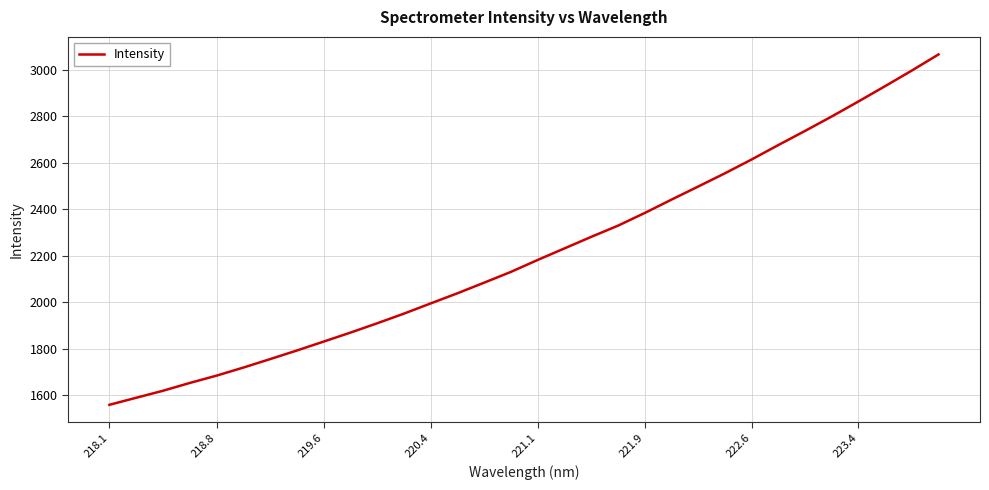

What is the difference between the maximum and minimum values?

1505.1